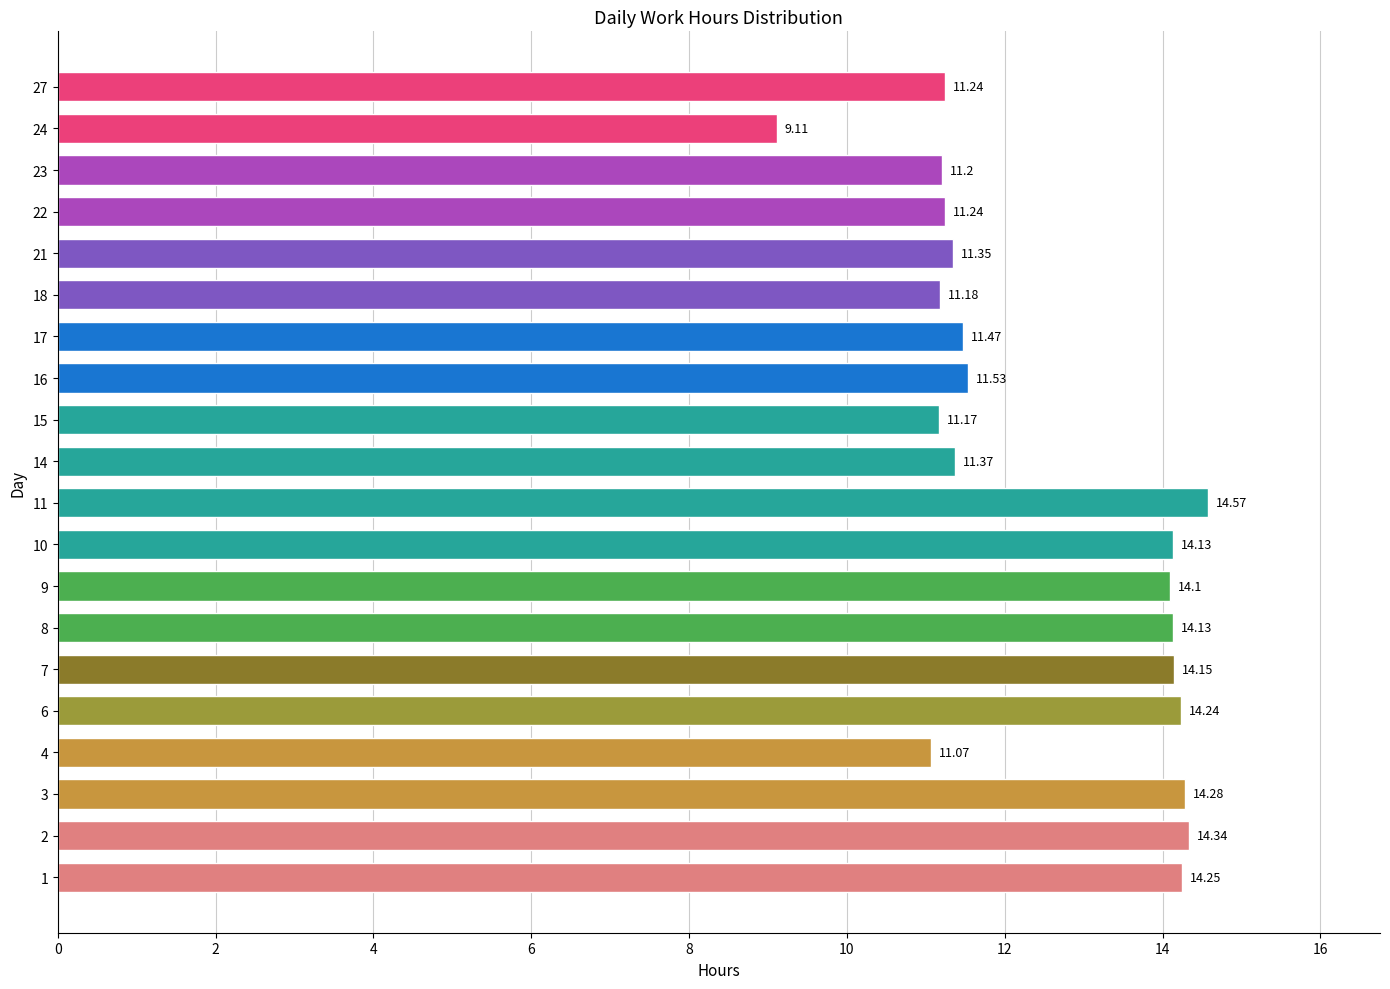

What is the difference between the values at 16 and 24?

2.4